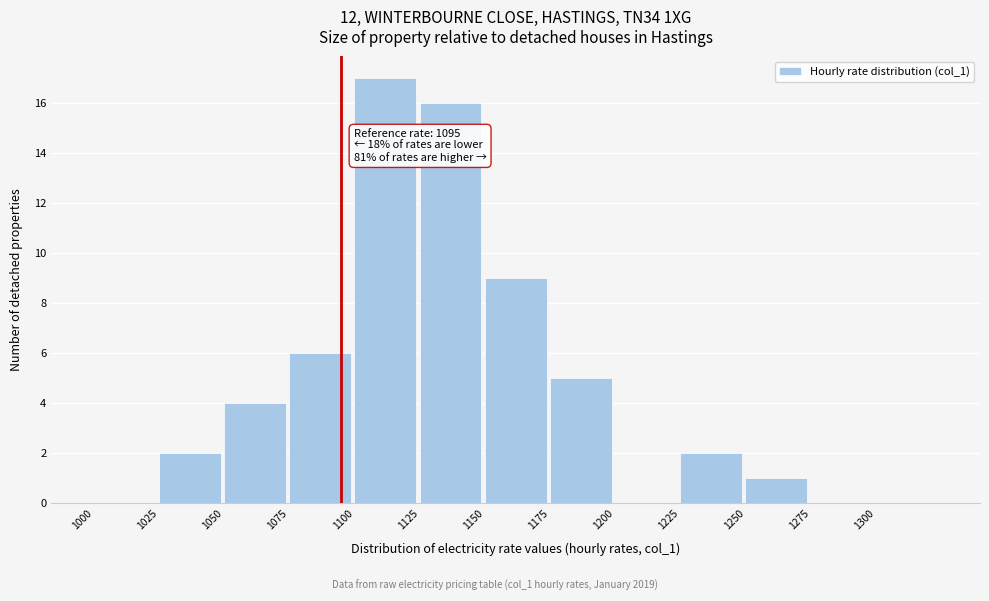

Over which range of the x-axis is the bar tallest?

1100 to 1125